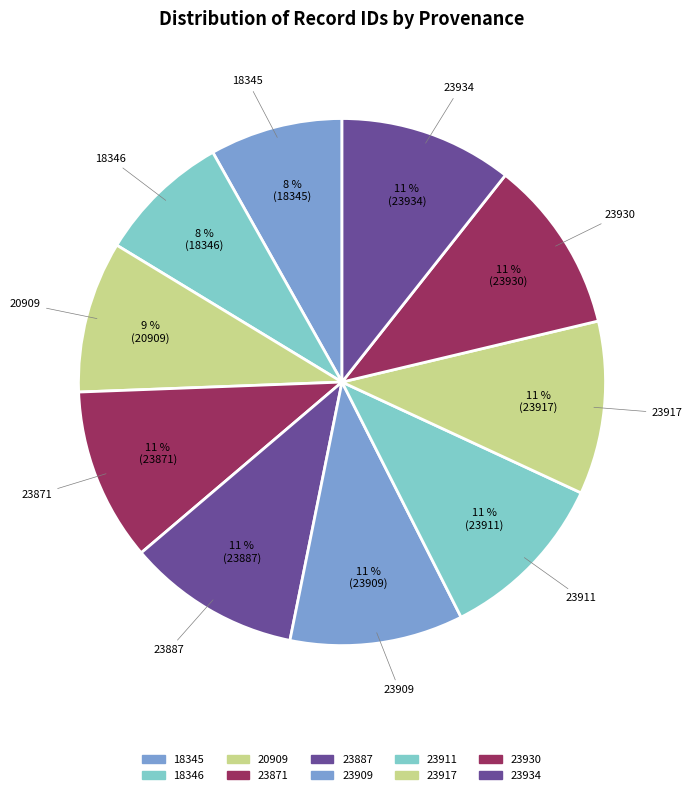

Does any single category account for the majority?

No